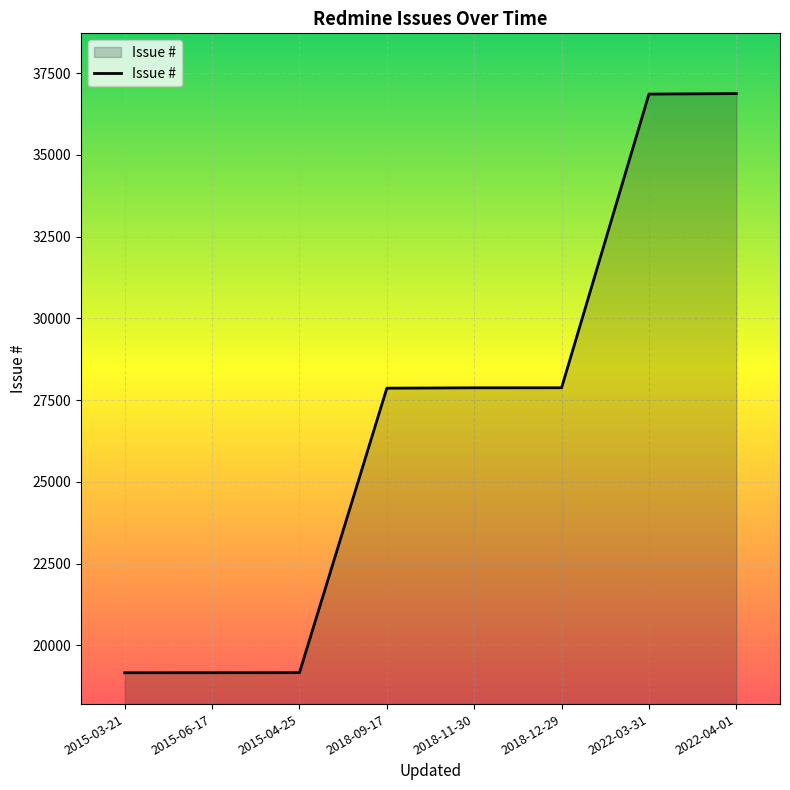

What is the greatest value displayed?

36874